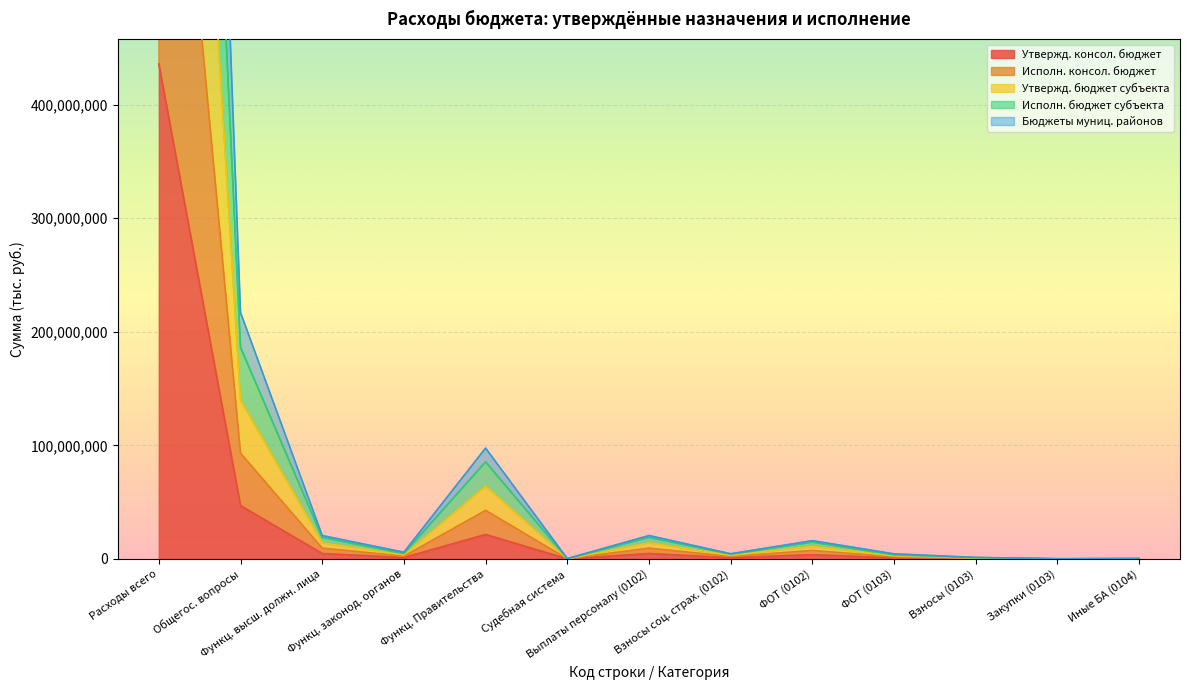

True or false: Исполн. консол. бюджет and Утвержд. бюджет субъекта cross at least once.

False